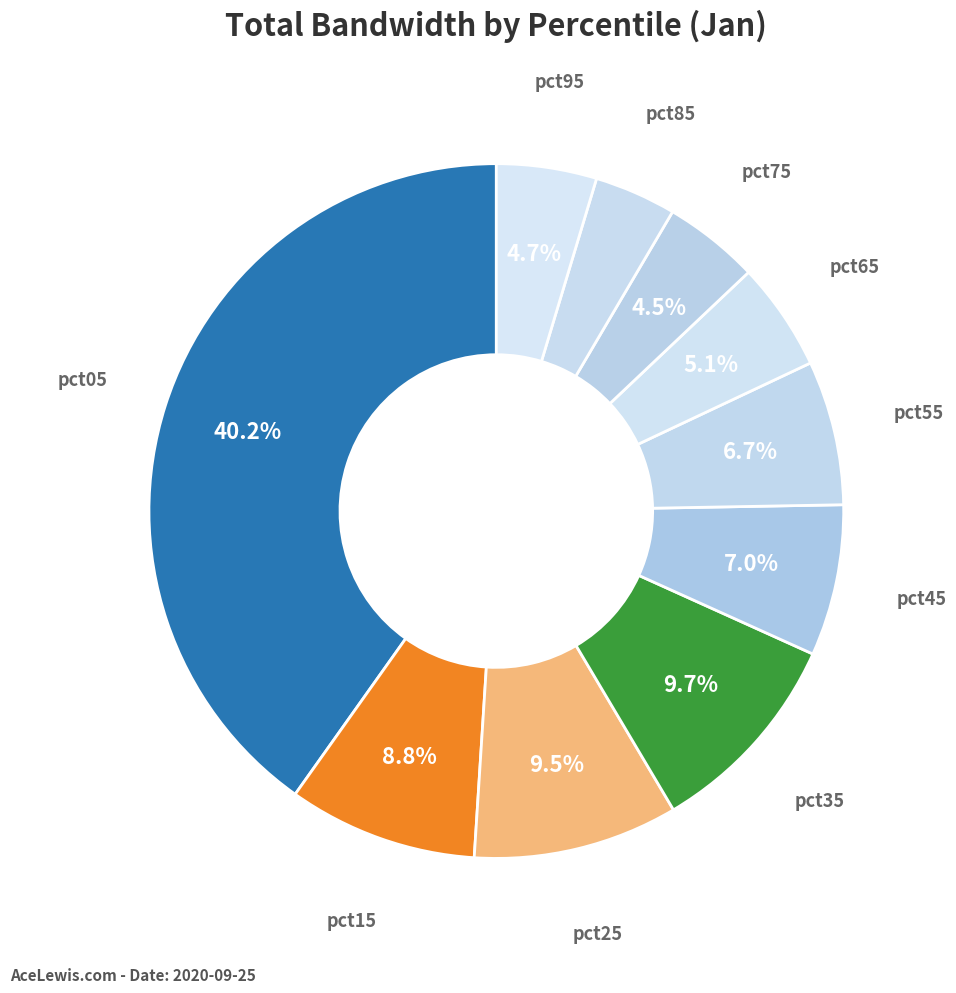

Does pct95 account for over 50% of the chart?

No